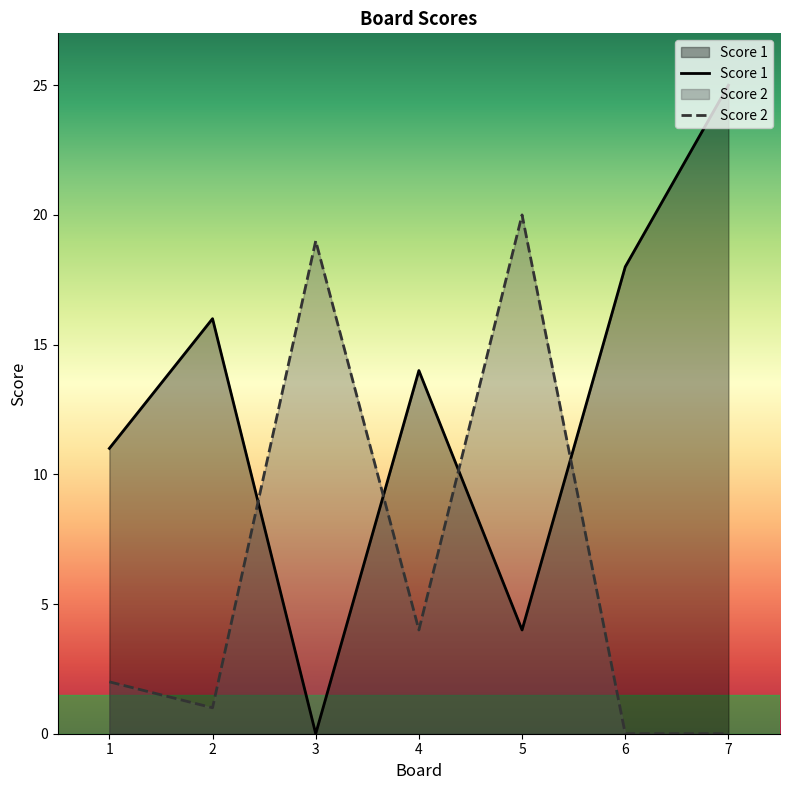

How many series are shown in this chart?

2